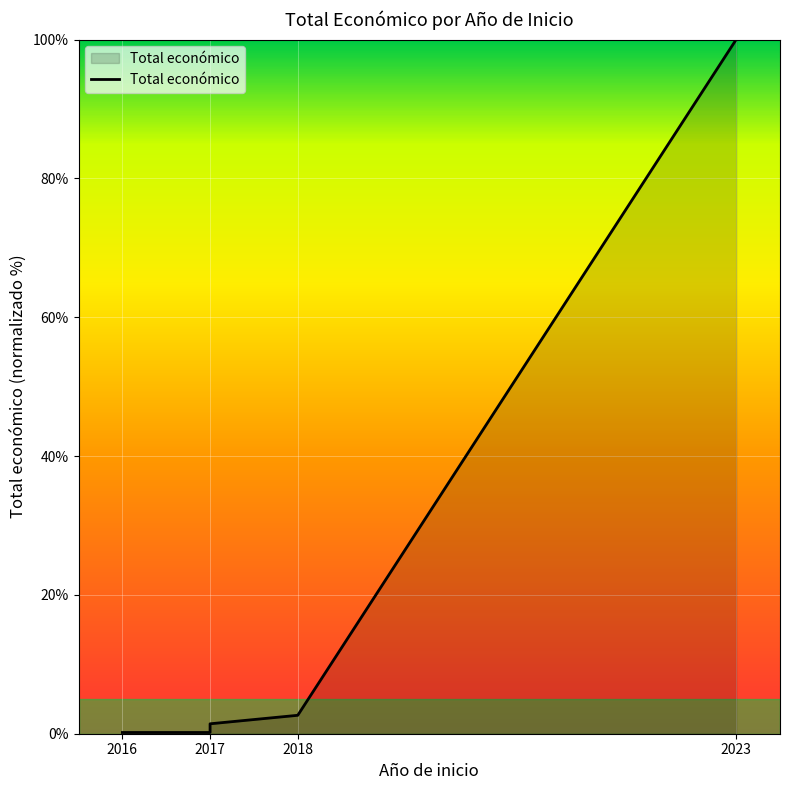

What is the average value?

20.9